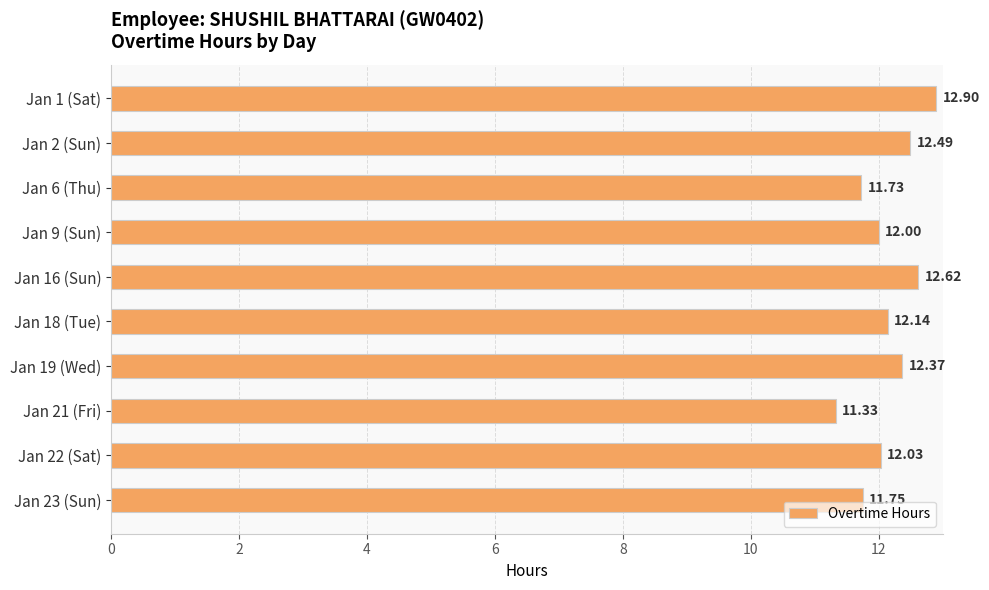

What is the greatest value displayed?

12.9